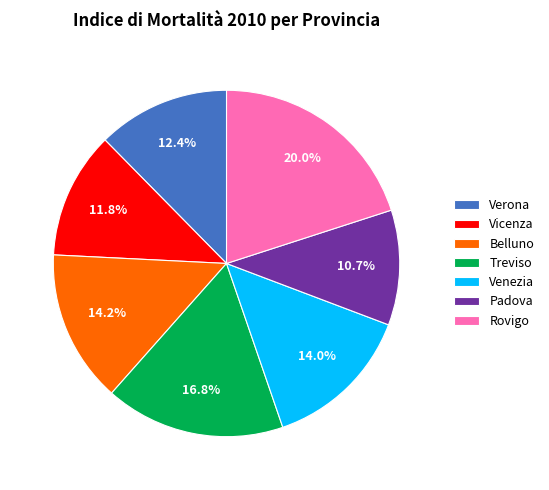

What is the smallest slice in the pie chart?

Padova